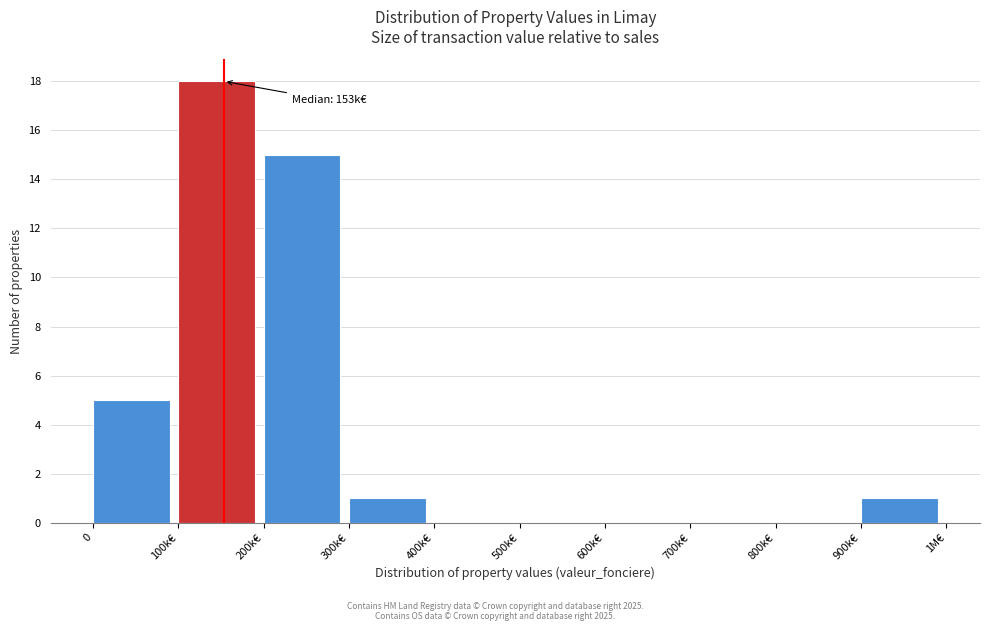

Reading right to left, transcribe all the data shown in this chart.

900k€=1	800k€=0	700k€=0	600k€=0	500k€=0	400k€=0	300k€=1	200k€=15	100k€=18	0=5